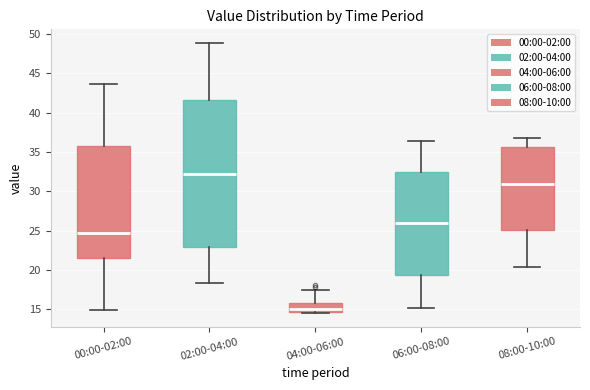

Reading left to right, transcribe this box plot: for each box, give where its median line is, the range the box spans, and where its two whiskers end, as read against the y-axis. The values are not printed on the chart, so give them approximately, as read against the axis.

00:00-02:00: median 24.5, box 21.5 to 35.5, whiskers 15.0 to 43.5
02:00-04:00: median 32.0, box 23.0 to 41.5, whiskers 18.5 to 49.0
04:00-06:00: median 15.0, box 14.5 to 16.0, whiskers 14.5 (just below the box's lower edge) to 17.5
06:00-08:00: median 26.0, box 19.5 to 32.5, whiskers 15.0 to 36.5
08:00-10:00: median 31.0, box 25.0 to 35.5, whiskers 20.5 to 37.0